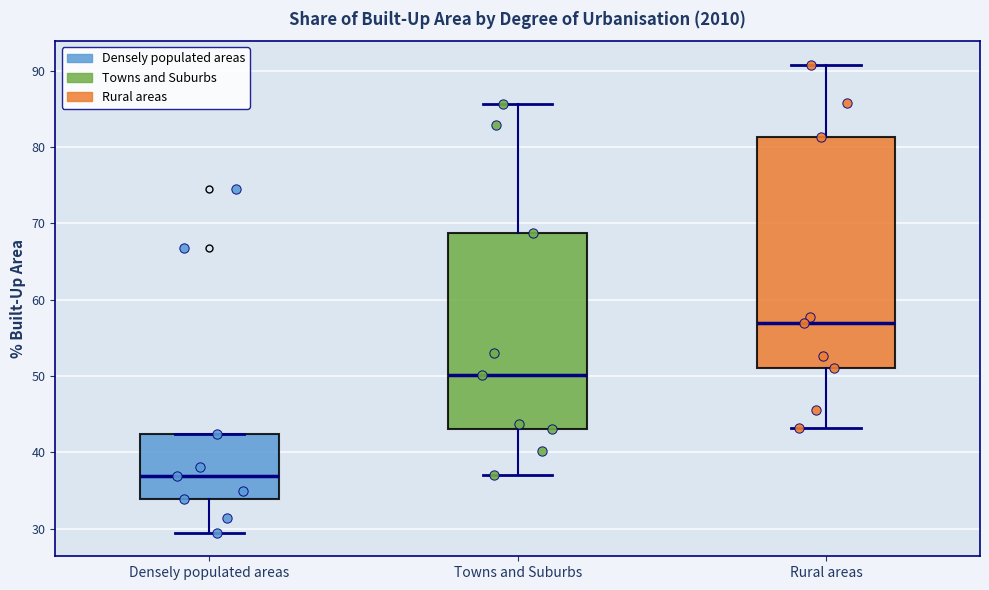

Reading left to right, read every box against the y-axis: the position of its median line, the range the box covers, and the ends of its whiskers. The values are not printed on the chart, so give them approximately, as read against the axis.

Densely populated areas: median 37, box 34 to 42, whiskers 29 to 42
Towns and Suburbs: median 50, box 43 to 69, whiskers 37 to 86
Rural areas: median 57, box 51 to 81, whiskers 43 to 91